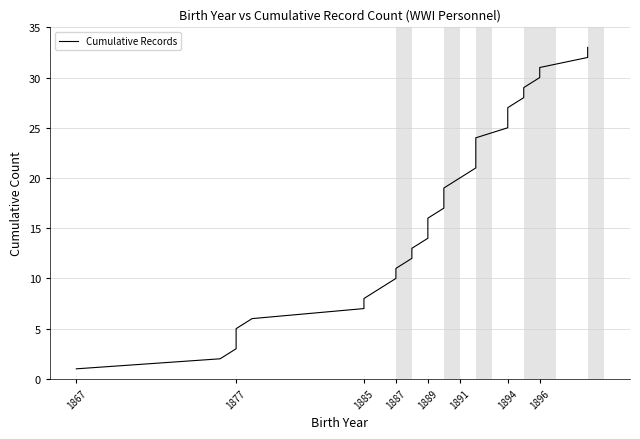

The value at 20 is 35. True or false?

False